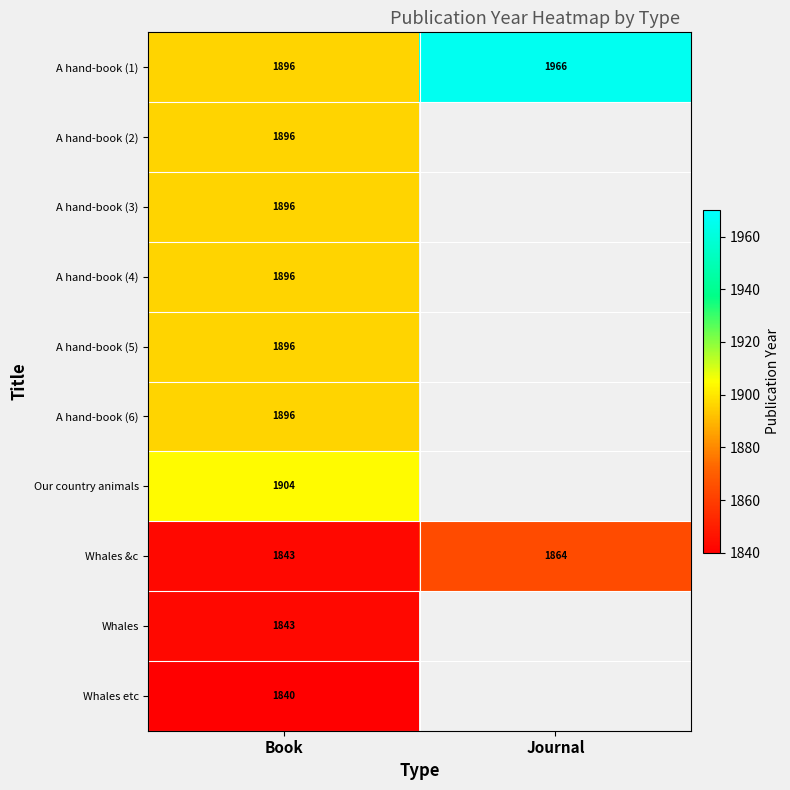

The Whales series shows 558 at Book. True or false?

False